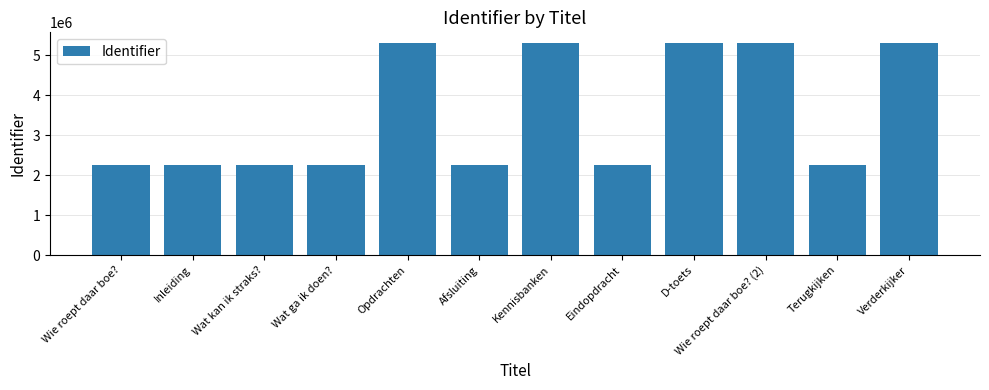

What position from the right is D-toets?

4